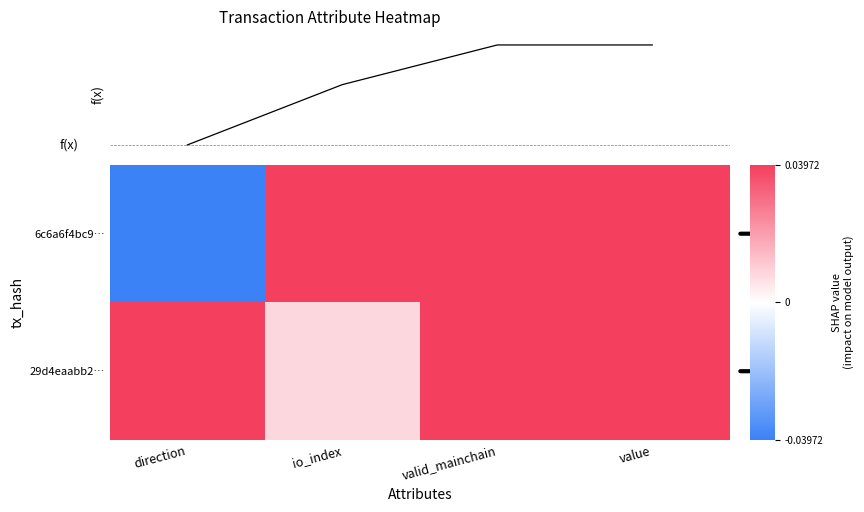

Which has a higher value, direction or valid_mainchain?

valid_mainchain